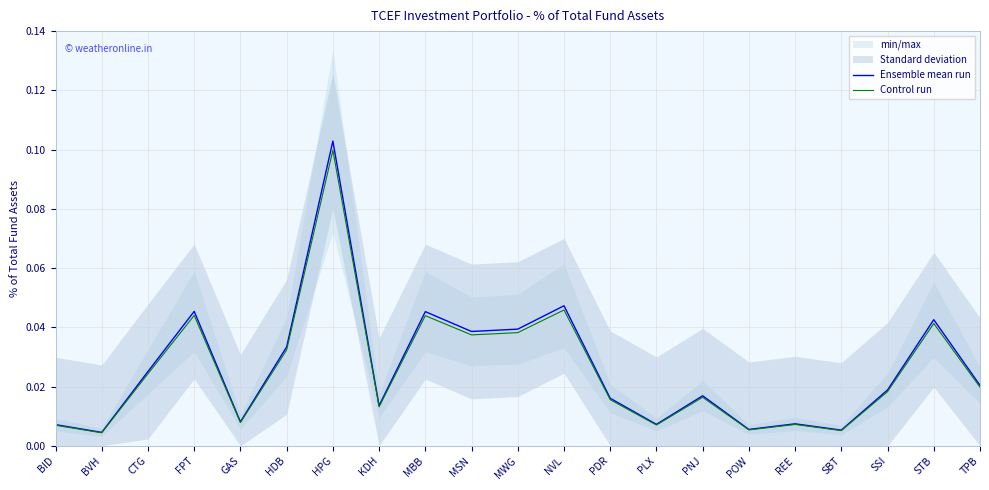

What is the label of the 2nd point from the left?

BVH